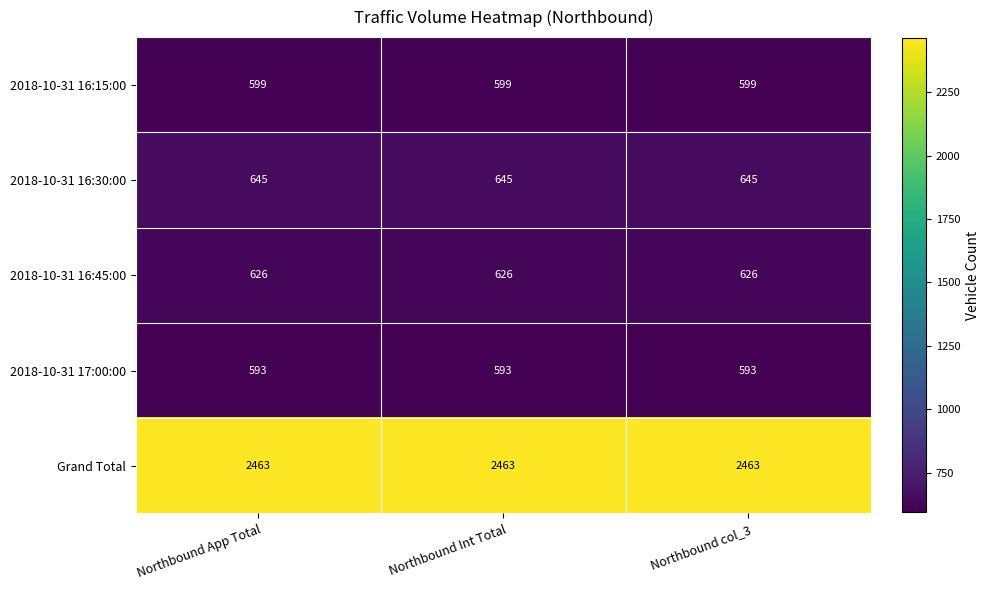

What is the minimum value for 2018-10-31 16:30:00?

645